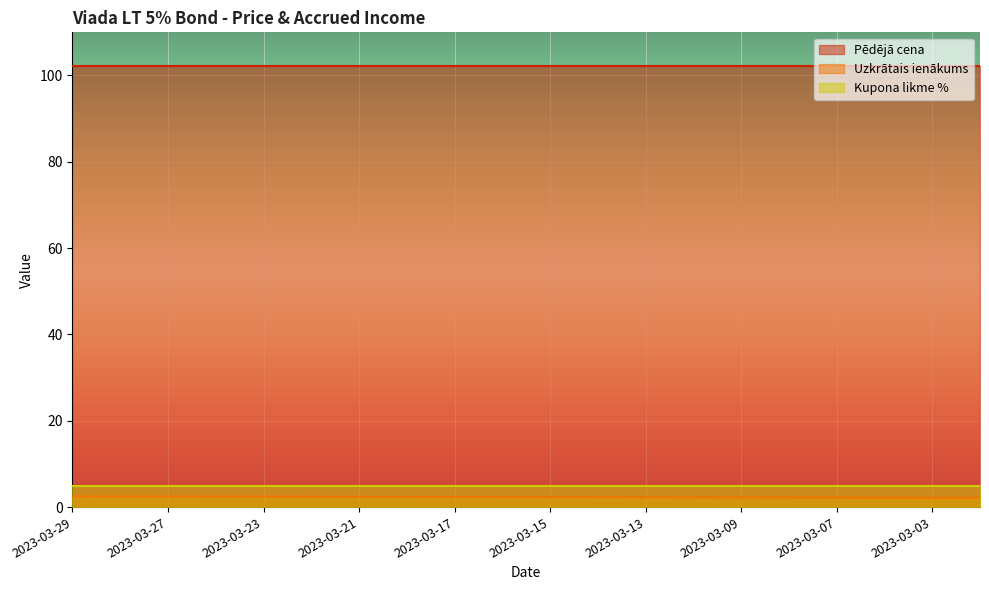

Rank the series at 2023-03-08 from lowest to highest value.

Uzkrātais ienākums, Kupona likme %, Pēdējā cena